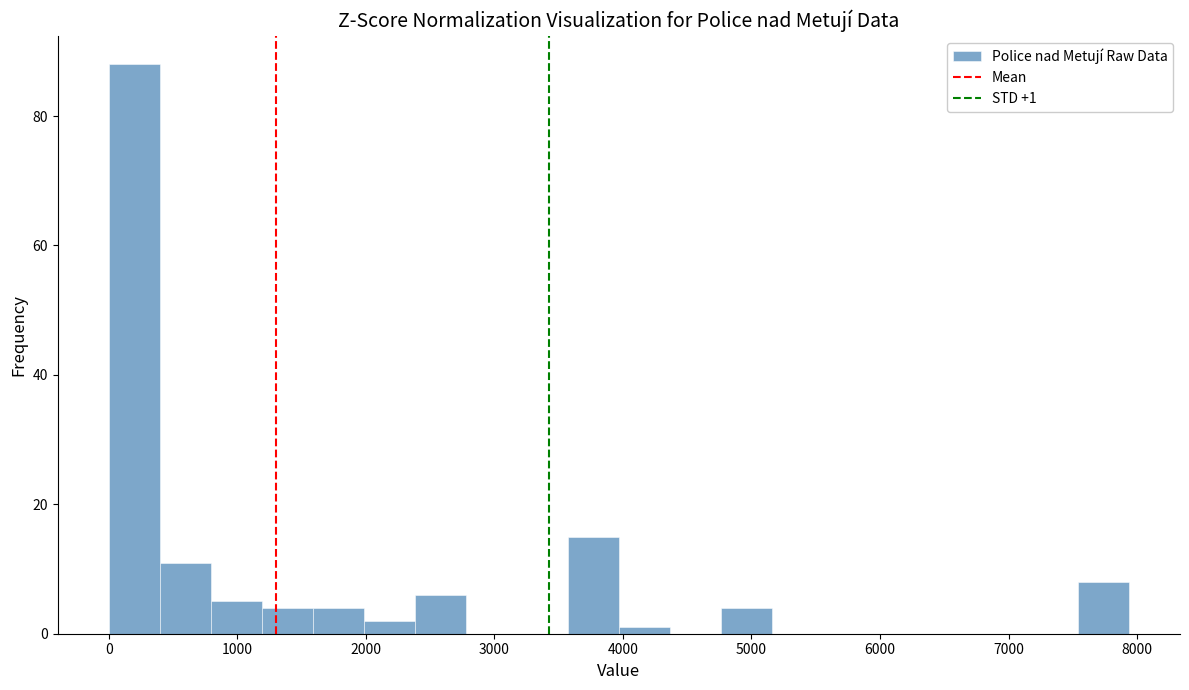

Read against the x-axis, roughly where is the centre of the tallest bar?

200